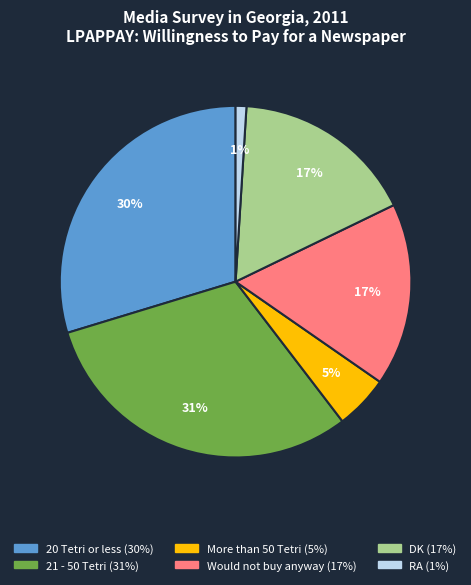

The DK slice represents 17% of the pie. True or false?

True